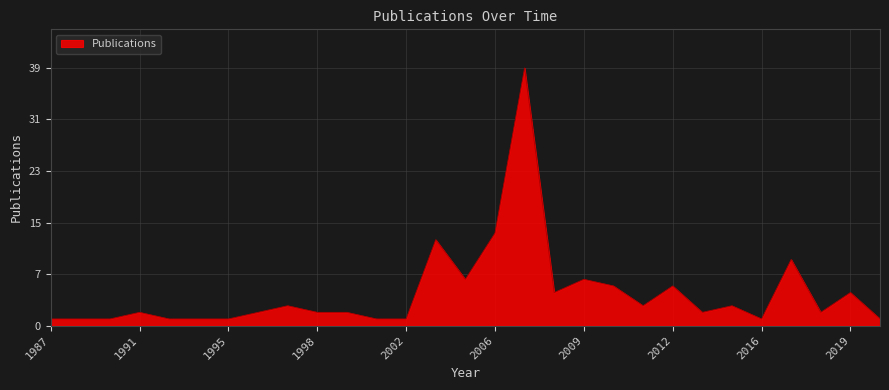

Does the chart display data point markers on the line(s)?

No